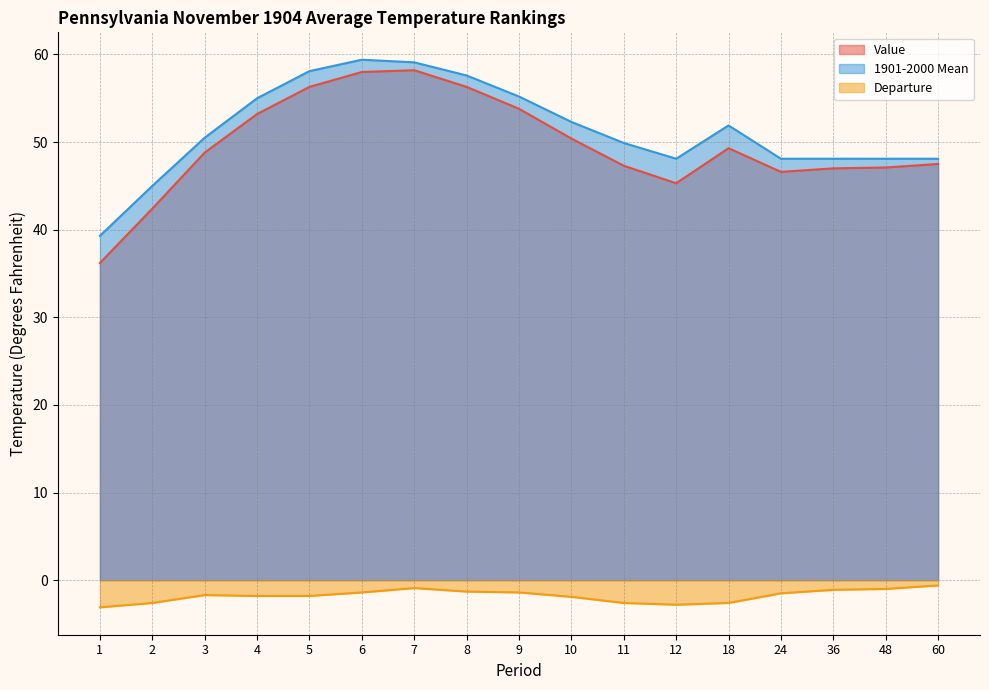

Is it true that Value equals 46.6 at 24?

True